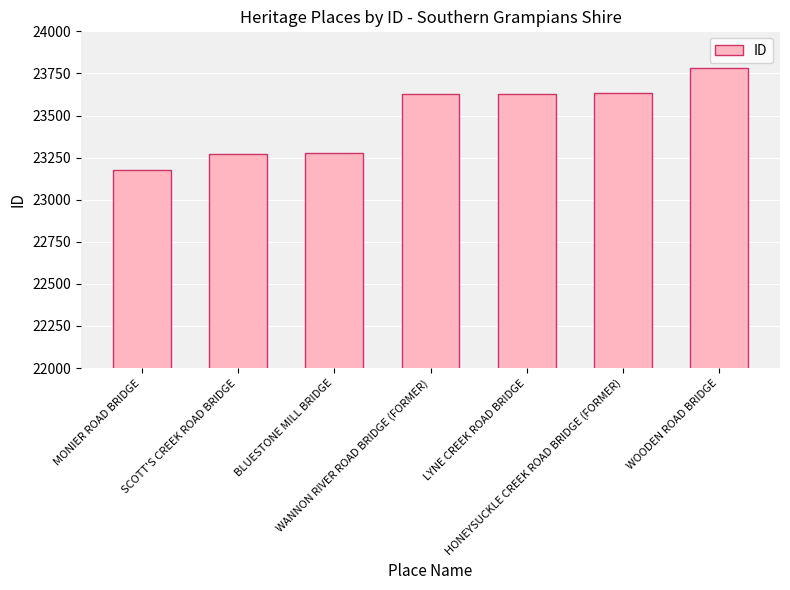

What is the minimum value shown in the chart?

23177